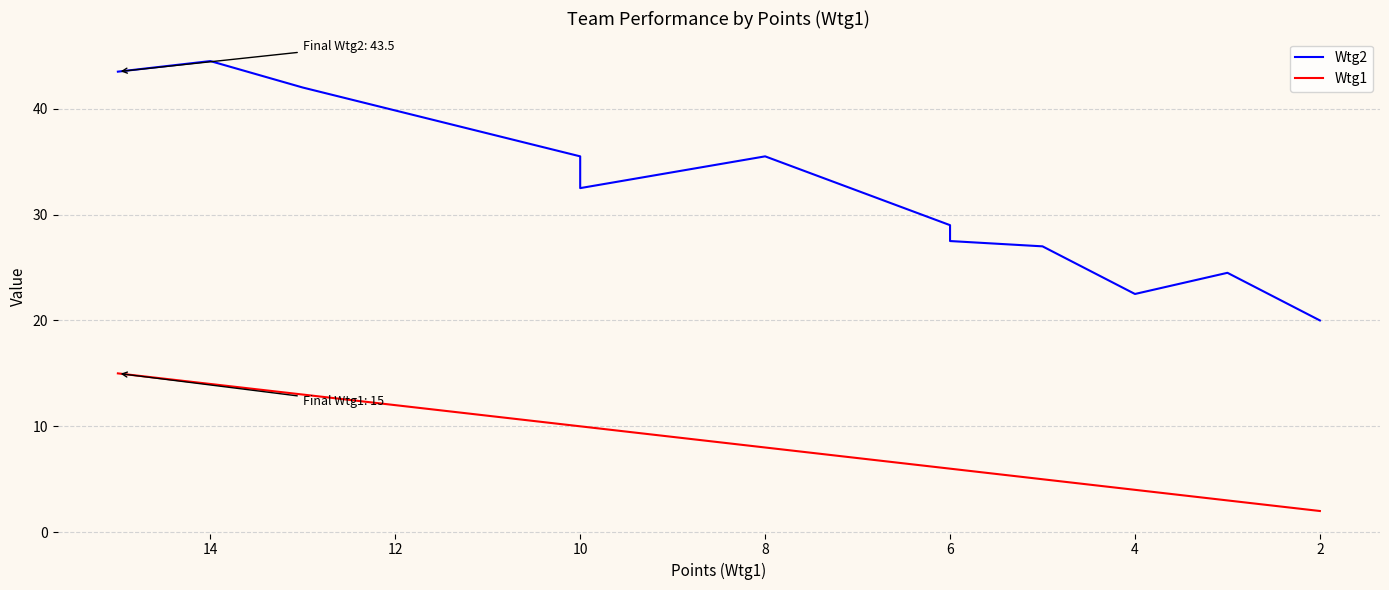

What is the maximum value shown in the chart?

44.5